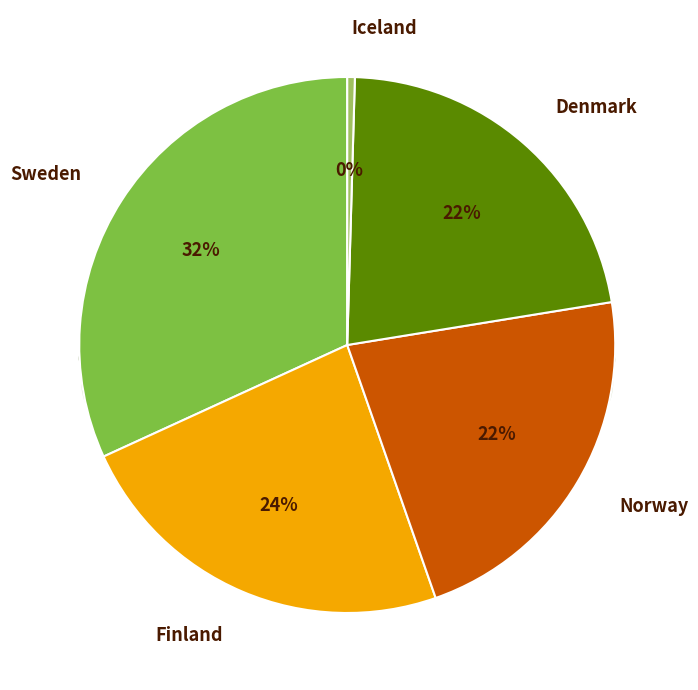

Combined, what portion of the pie is Finland and Norway?

45.7%